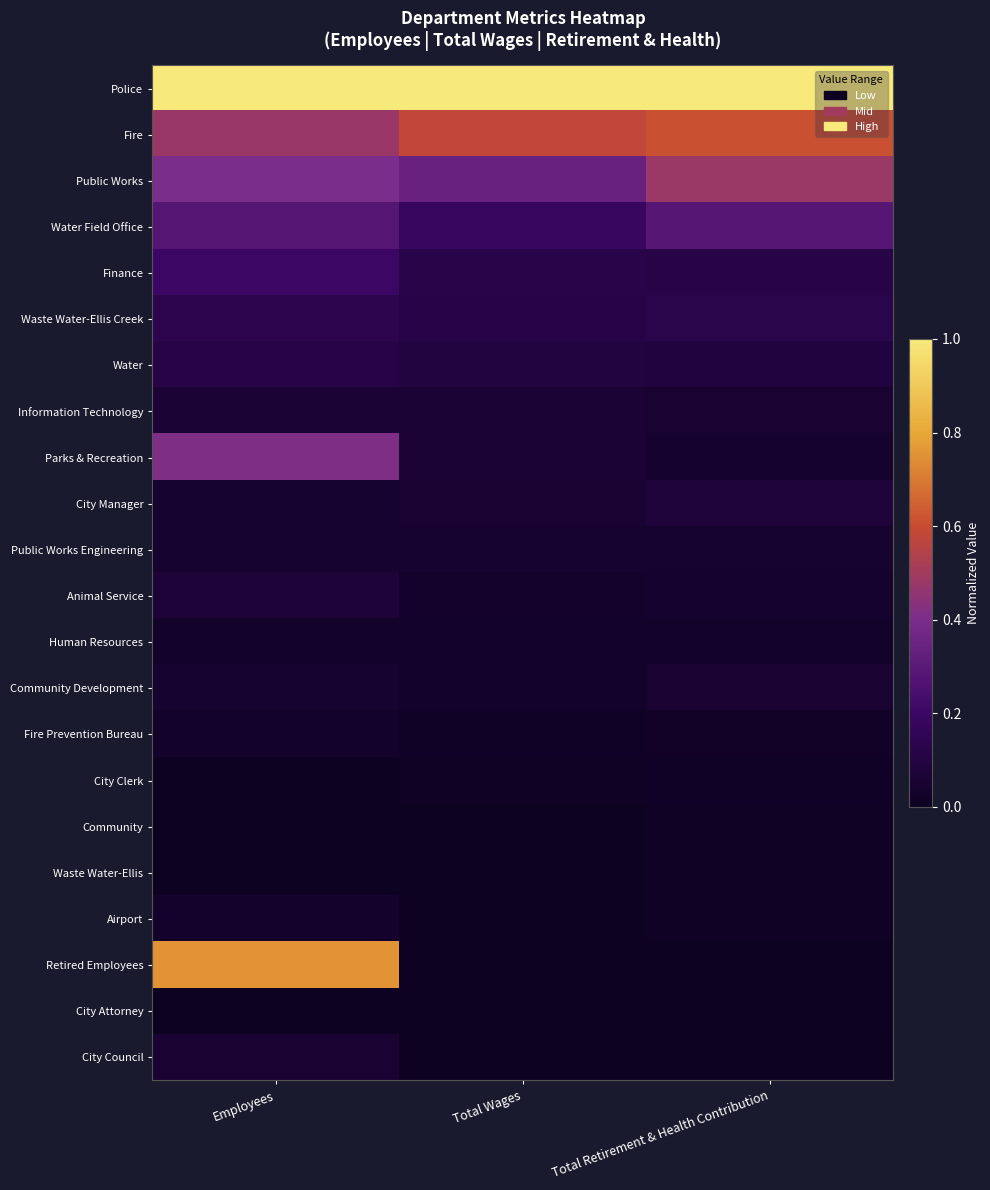

At which category is the sum across all series the highest?

Employees